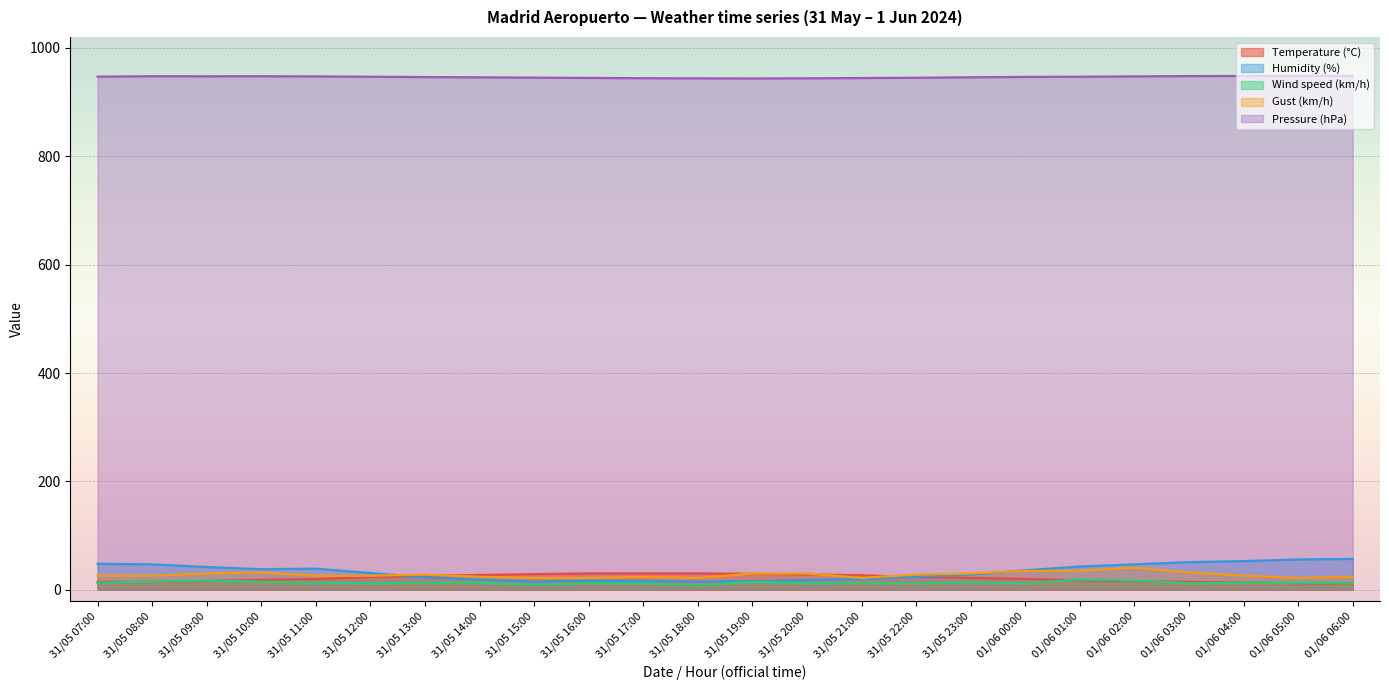

What is the maximum value shown in the chart?

948.3